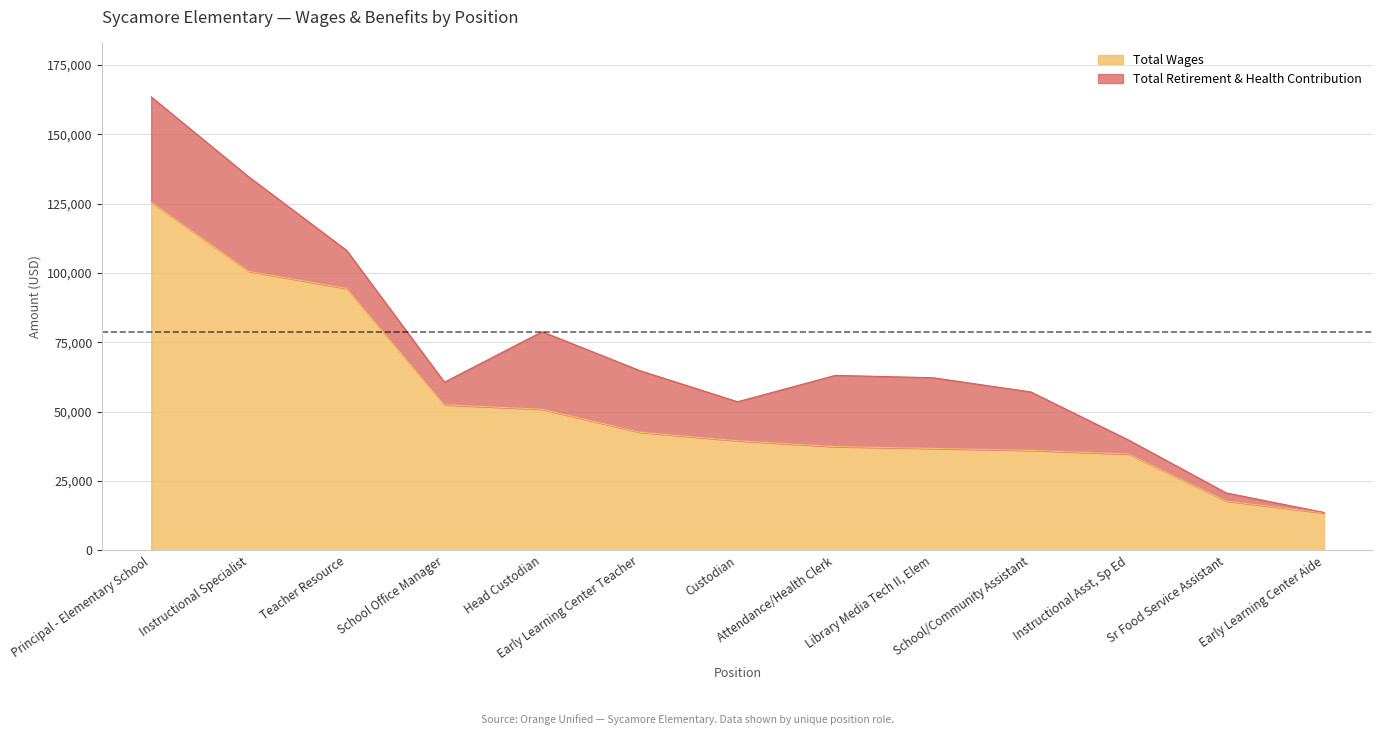

Which has a higher value, Teacher Resource or Principal - Elementary School?

Principal - Elementary School